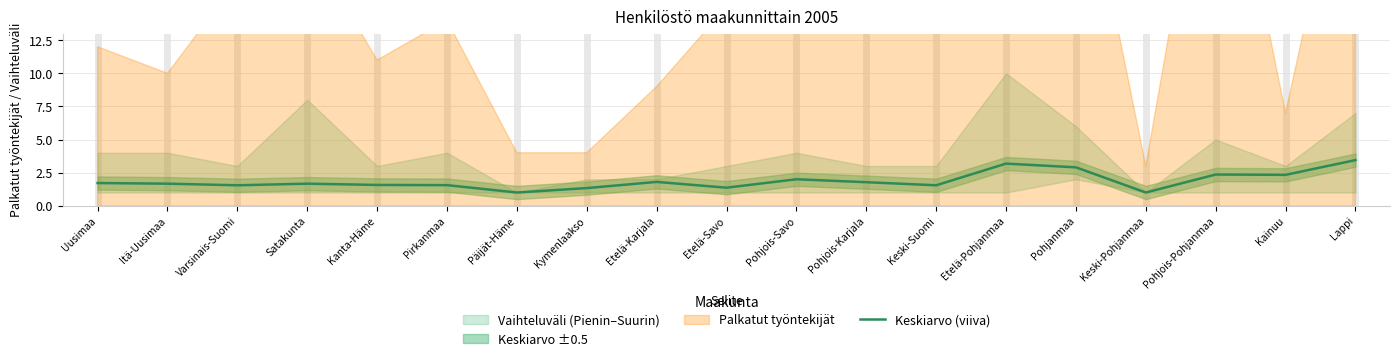

How many lines are shown in the chart?

1